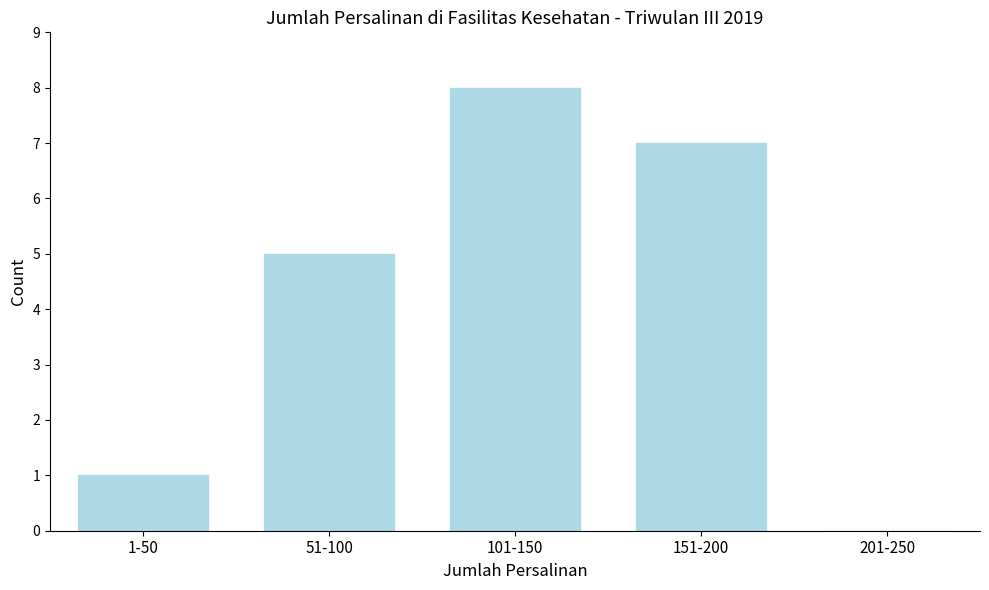

True or false: the data shows 3 at 151-200.

False